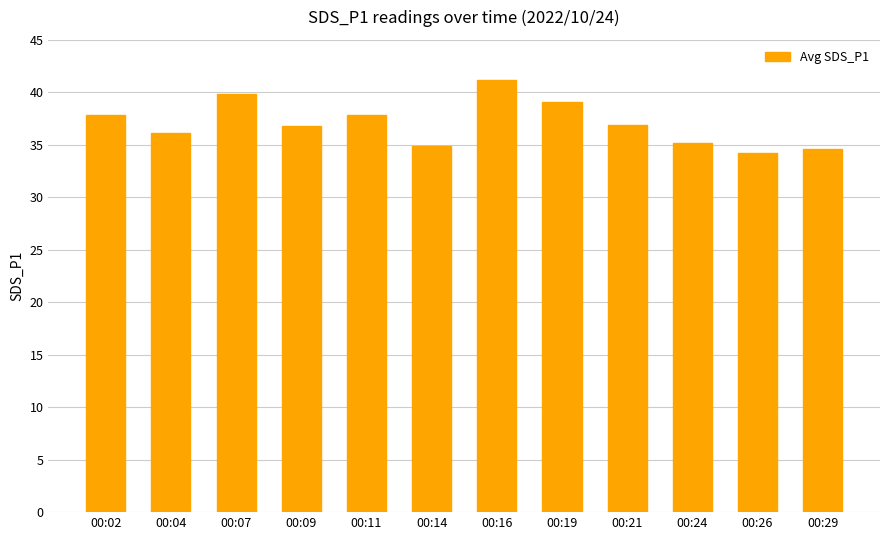

The value at 00:14 is 22.9. True or false?

False